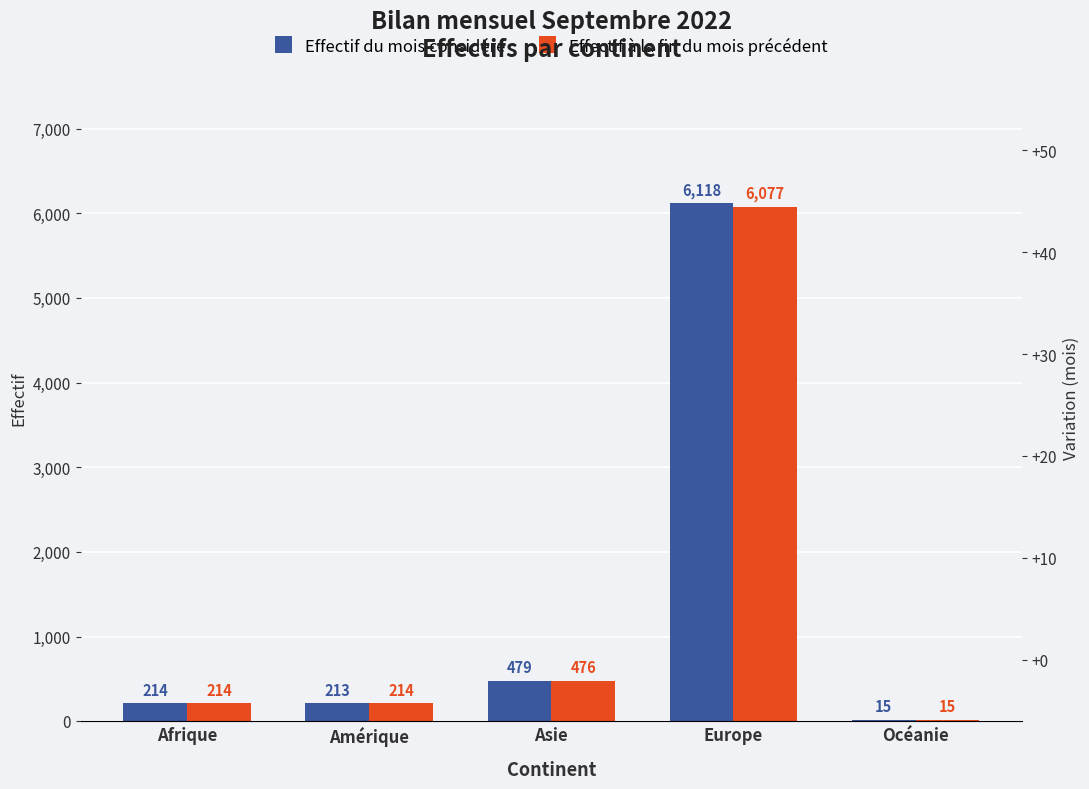

What is the sum of the Effectif du mois considéré values at Asie and Amérique?

692